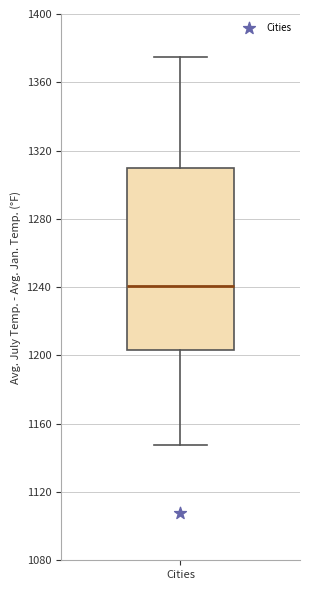

Where is the upper edge of the box for Cities on the y-axis? The values are not printed on the chart, so give them approximately, as read against the axis.

1310